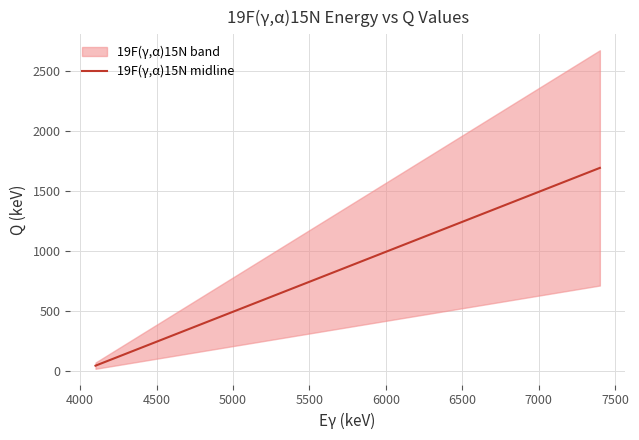

The chart shows a value of 850 at 12. True or false?

False